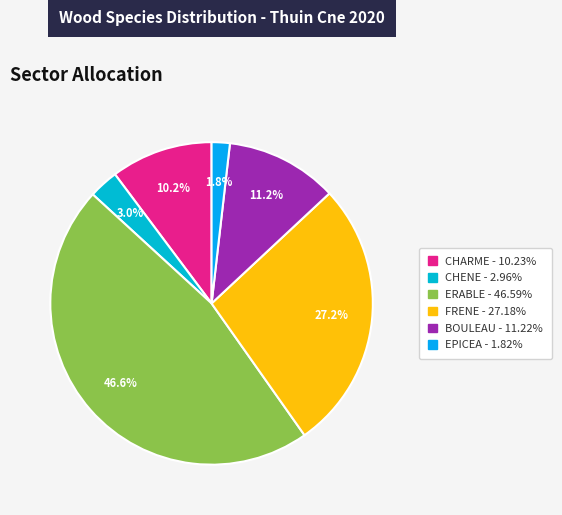

Rank the categories by value from highest to lowest.

ERABLE, FRENE, BOULEAU, CHARME, CHENE, EPICEA